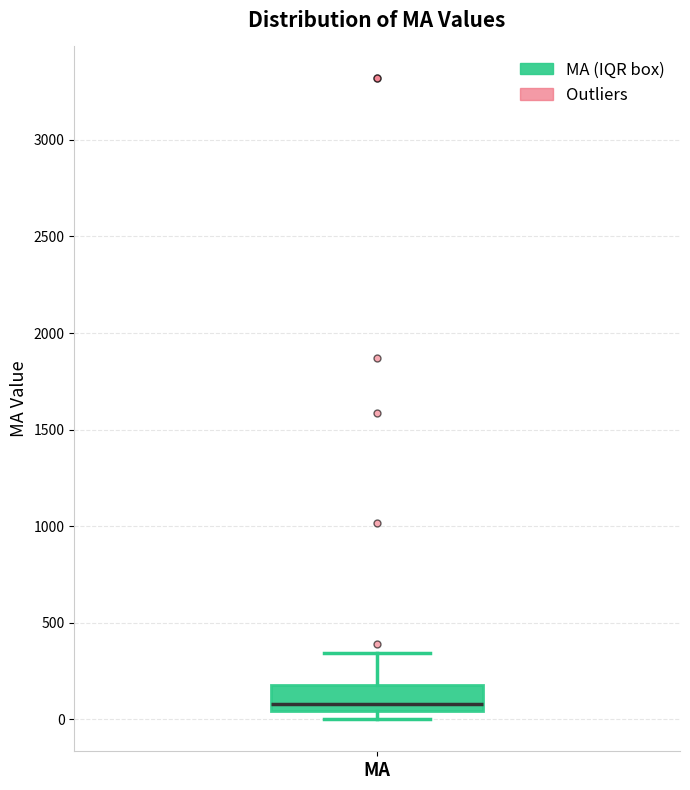

Transcribe this box plot: give where the median line is, the range the box spans, and where the two whiskers end, as read against the y-axis. The values are not printed on the chart, so give them approximately, as read against the axis.

median 100, box 50 to 200, whiskers 0 to 350